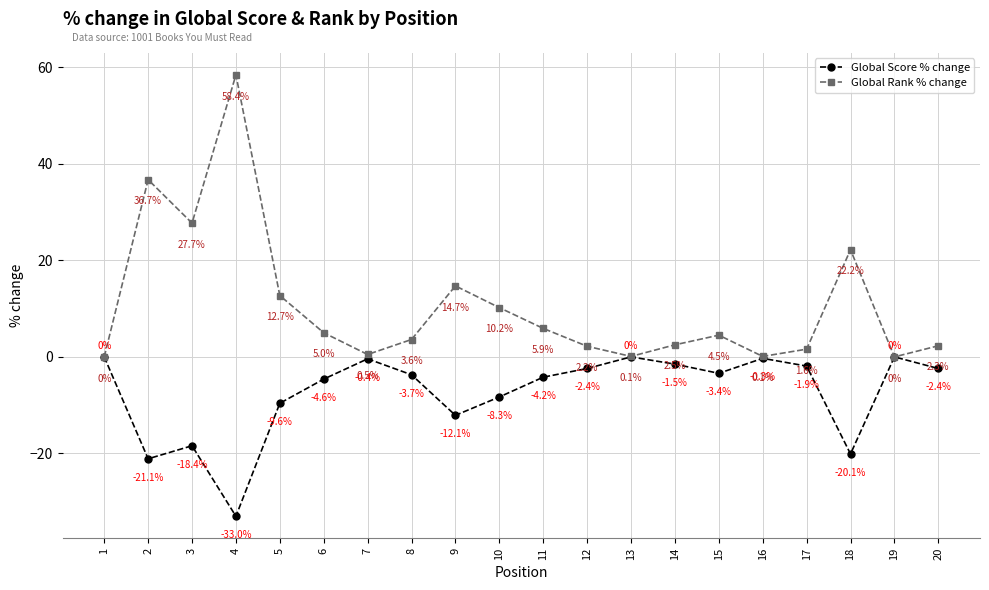

What is the greatest value displayed?

58.4